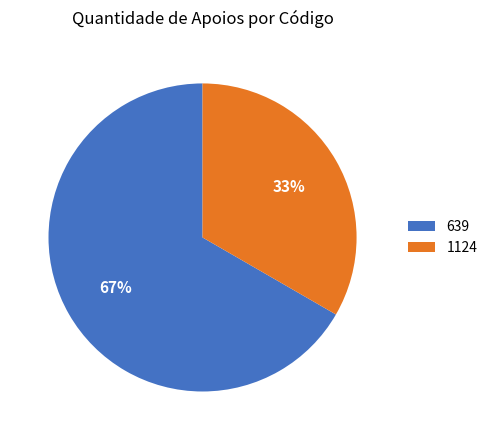

To the nearest percent, what is the average slice percentage?

50%